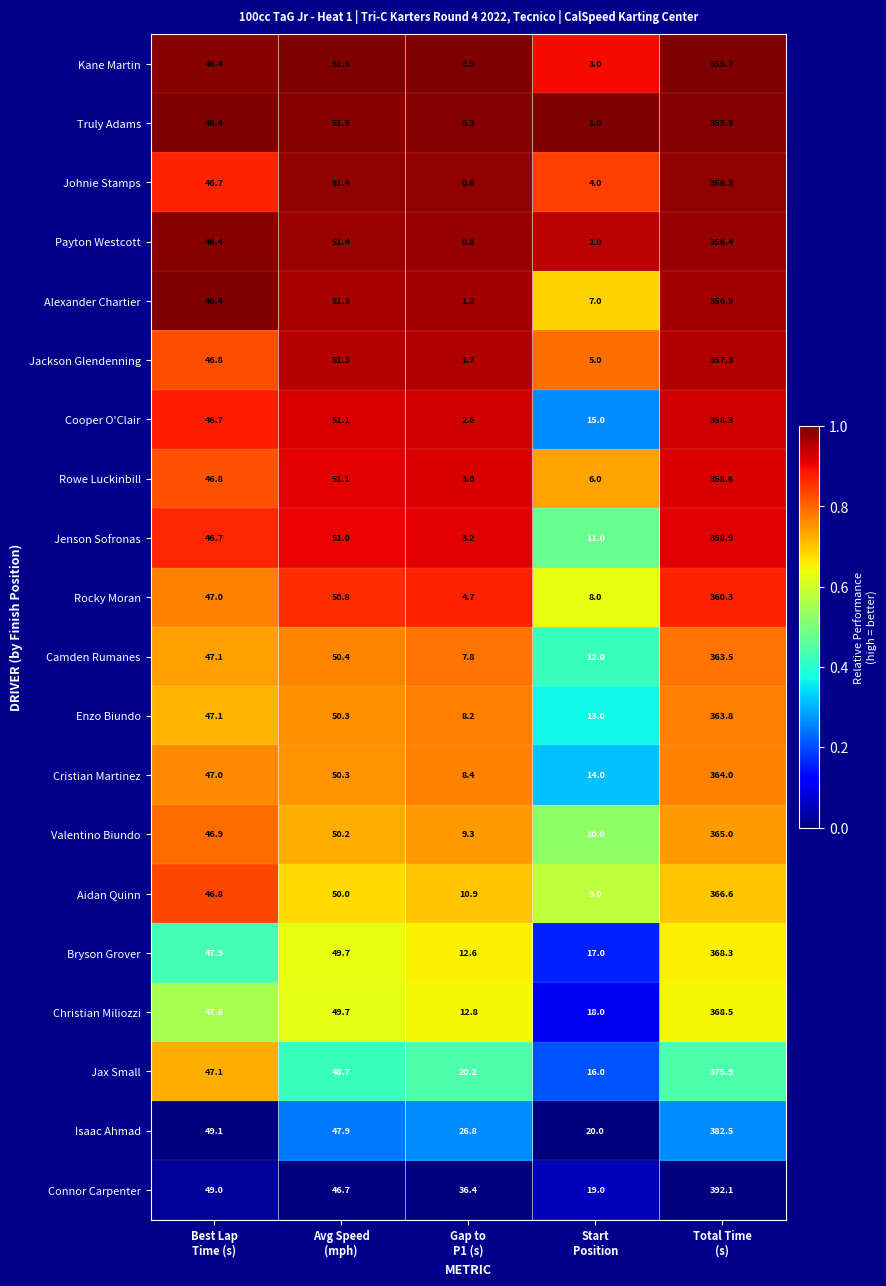

What is the minimum value for Rocky Moran?

4.7